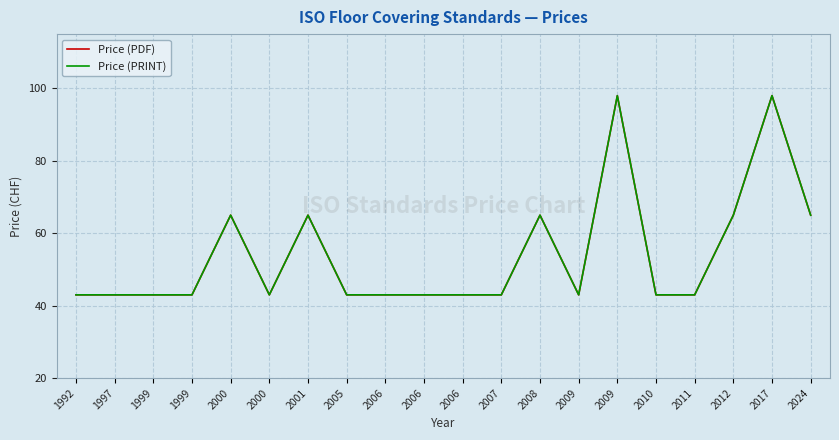

Does the chart have visible grid lines?

Yes